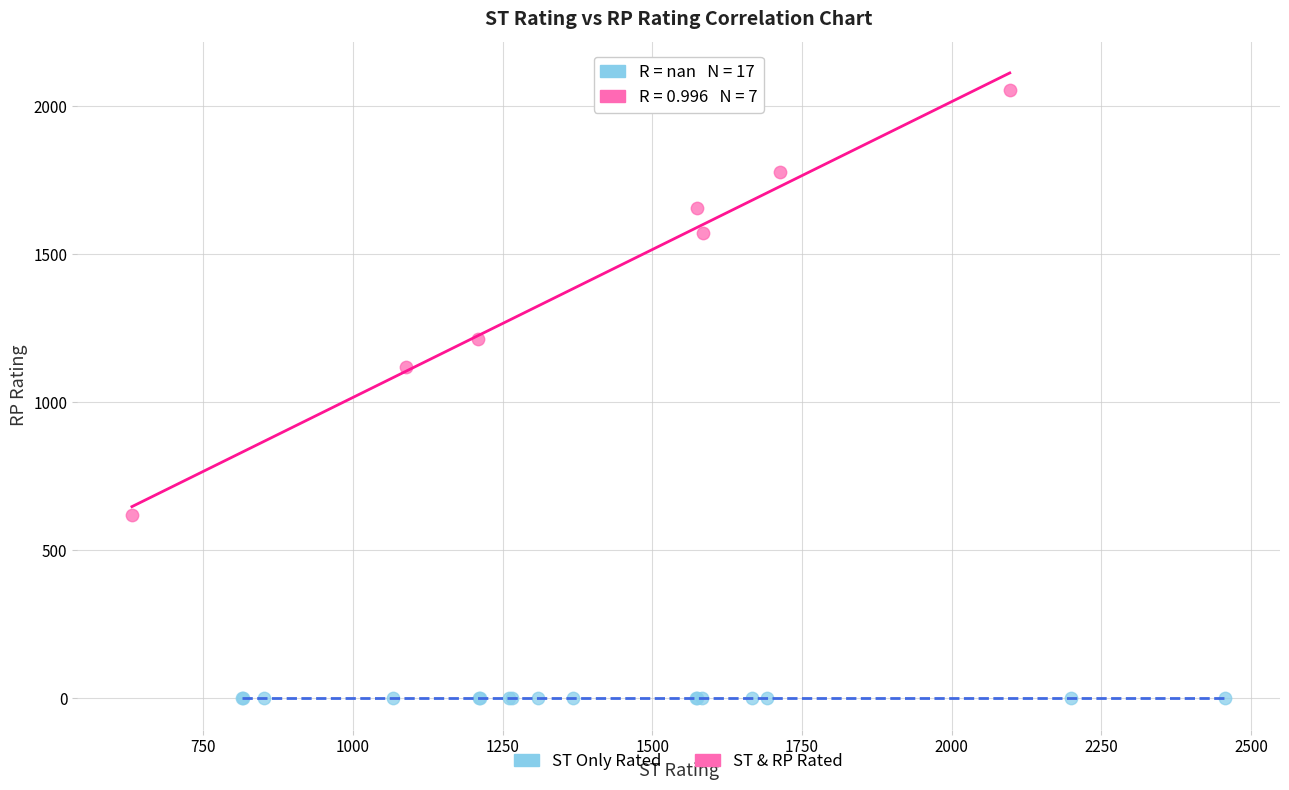

Which series reaches the maximum Y coordinate?

ST & RP Rated